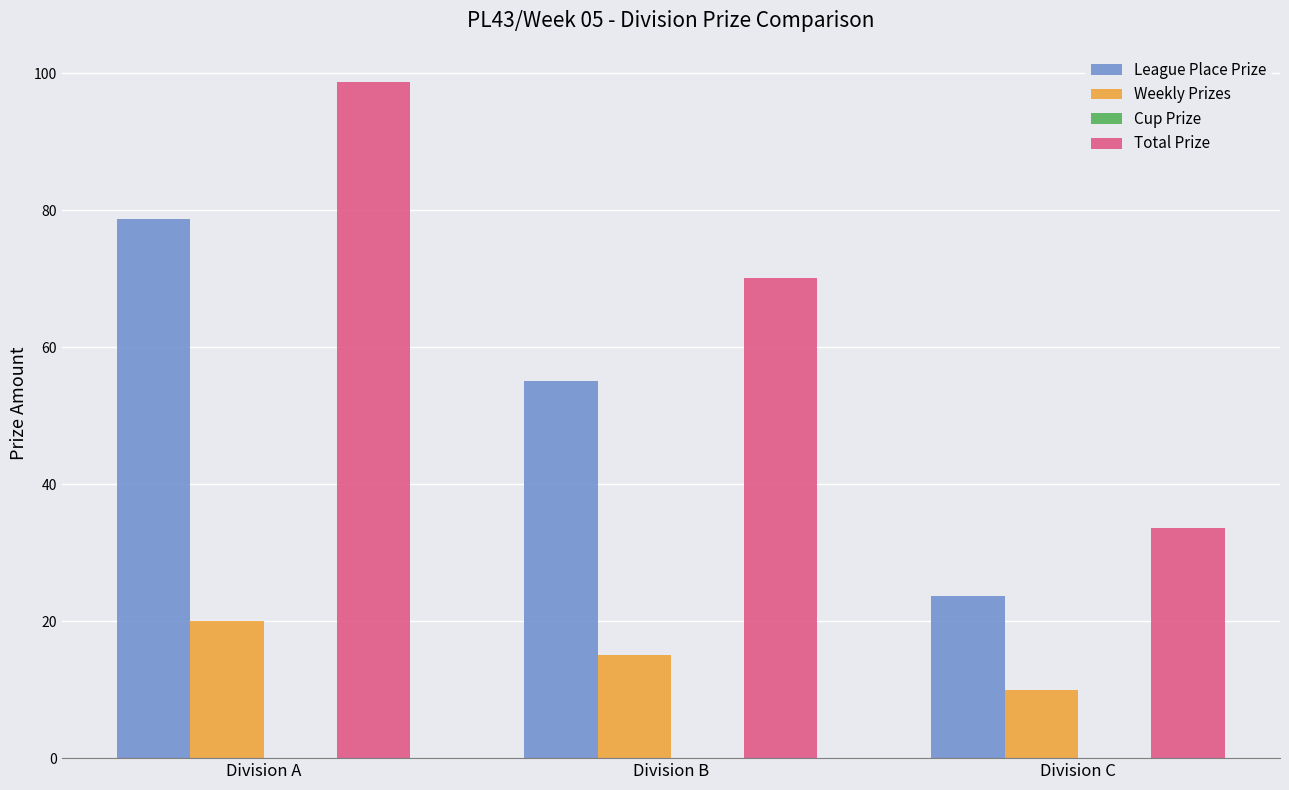

Does the chart contain any negative values?

No